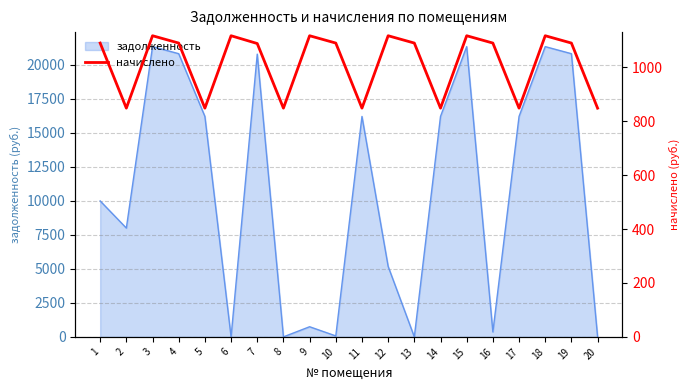

List the labels in order of value, largest first.

3, 6, 9, 12, 15, 18, 1, 4, 10, 13, 16, 19, 7, 2, 5, 8, 11, 14, 17, 20